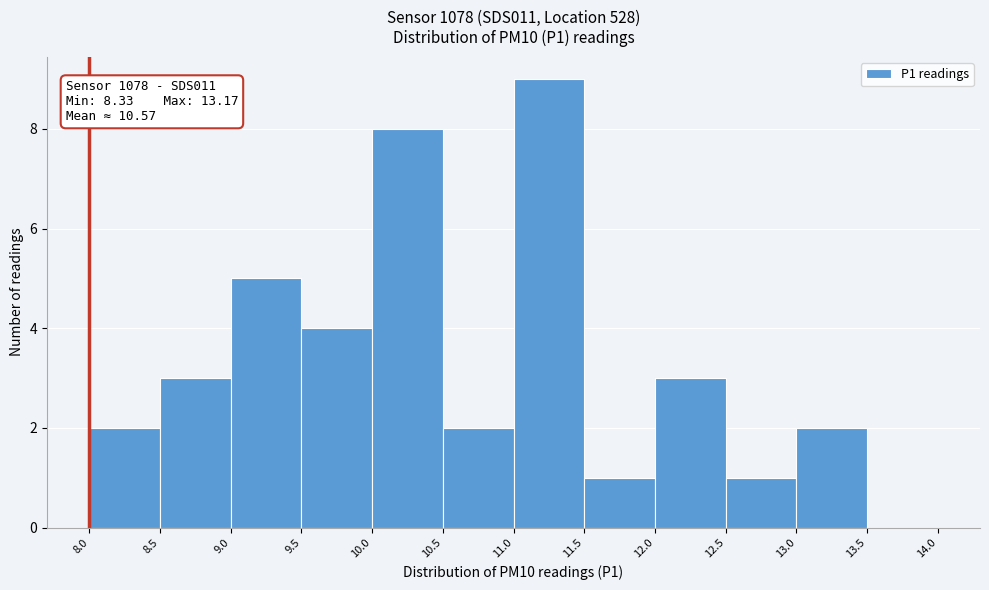

Over which range of the x-axis is the bar tallest?

11.0 to 11.5